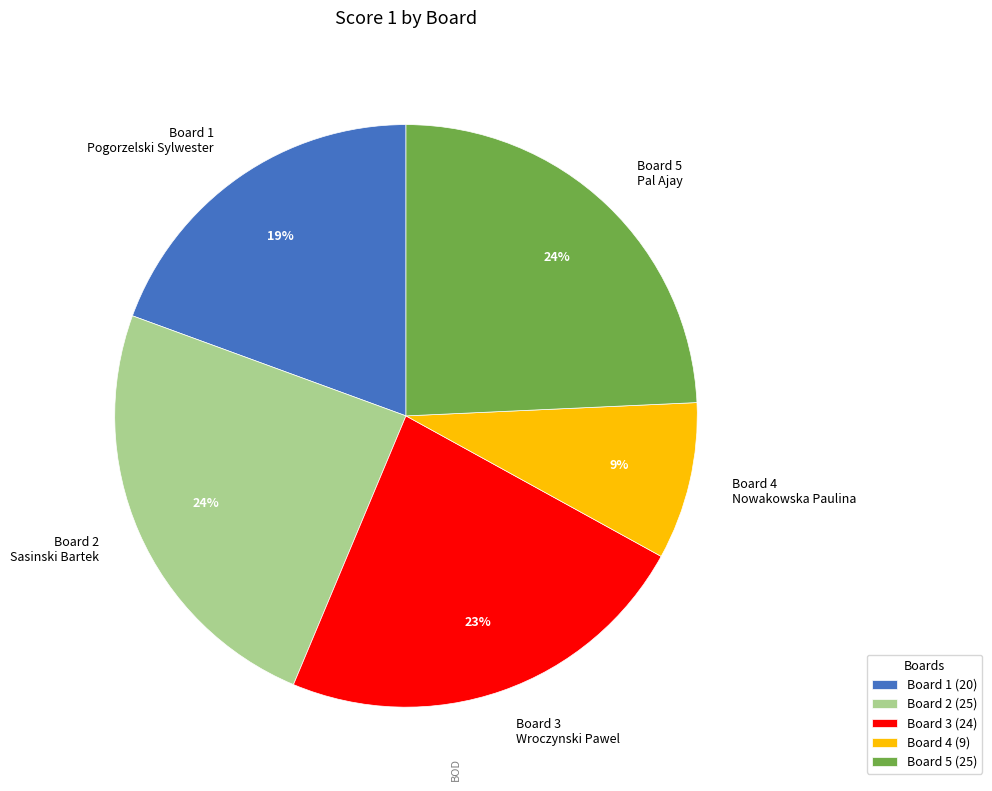

Is Board 3 Wroczynski Pawel the majority of the pie?

No